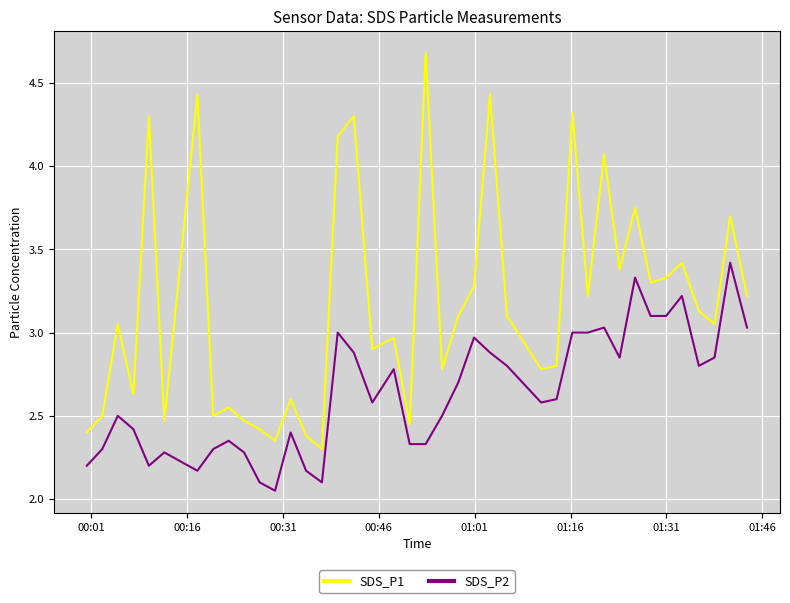

Which series has the largest range (max minus min)?

SDS_P1